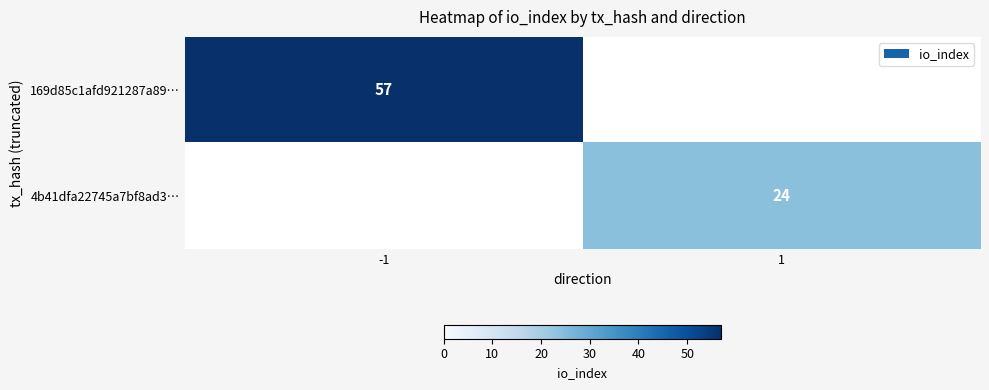

The 4b41dfa22745a7bf8ad3… series shows 24 at 1. True or false?

True